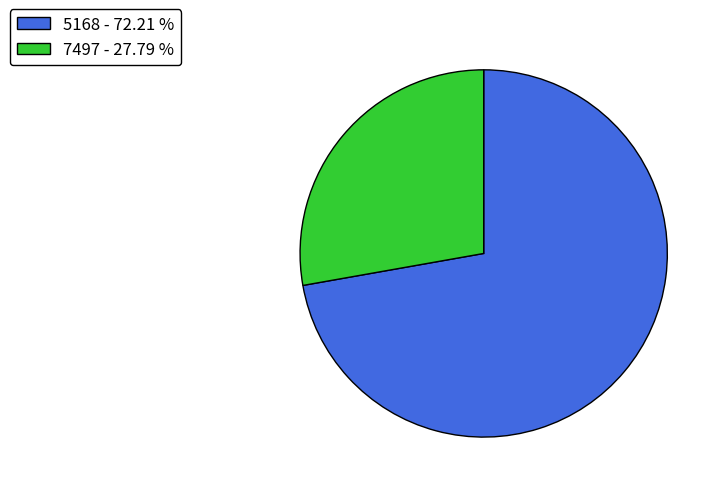

Does any single category account for the majority?

Yes